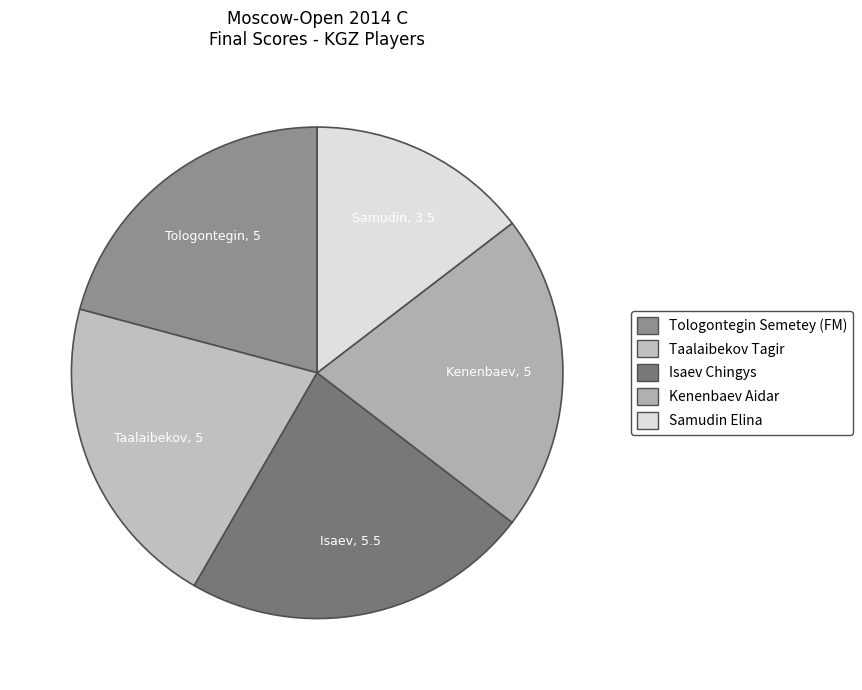

How many slices are in this pie chart?

5